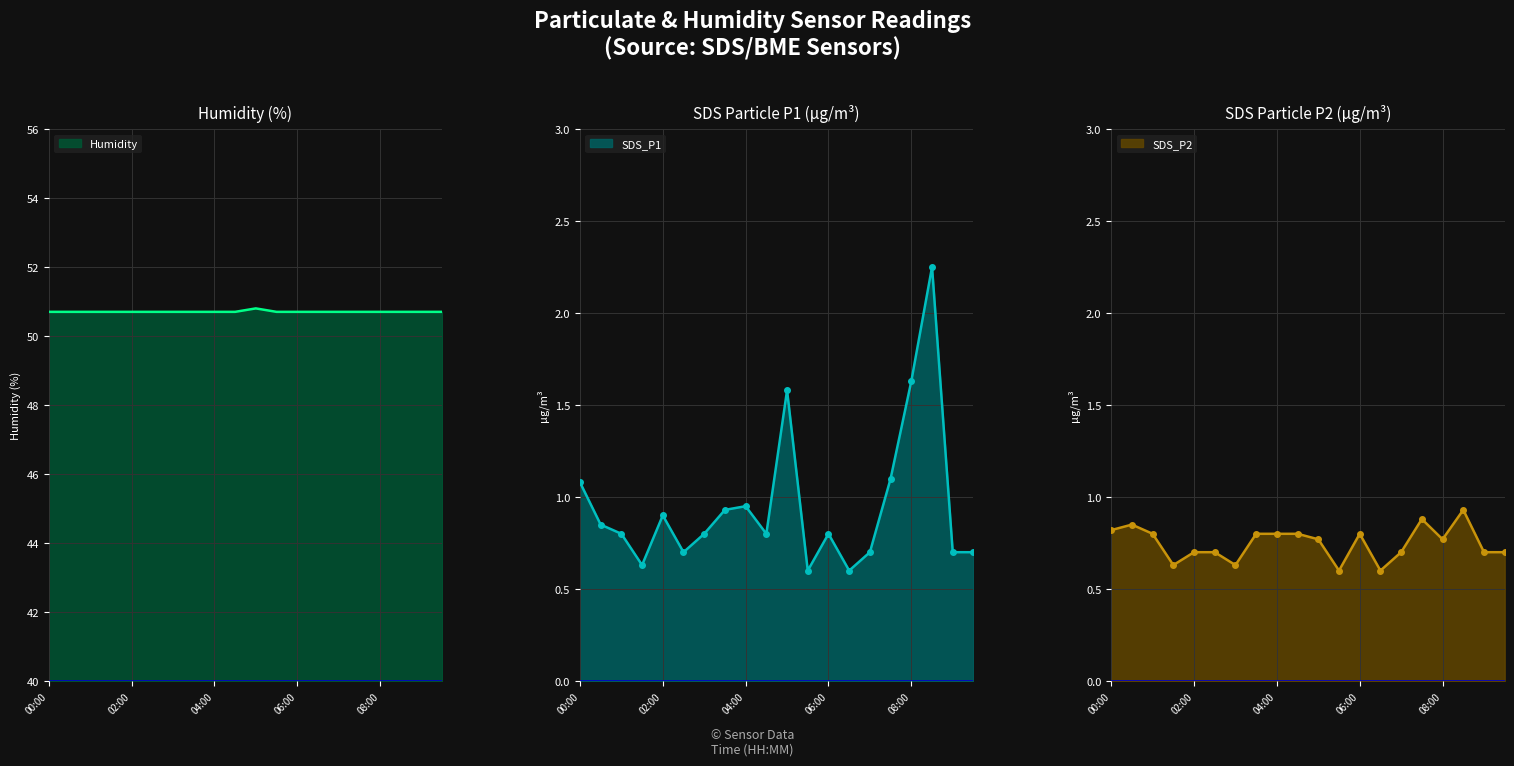

What is the average value of the Humidity_line series?

50.7